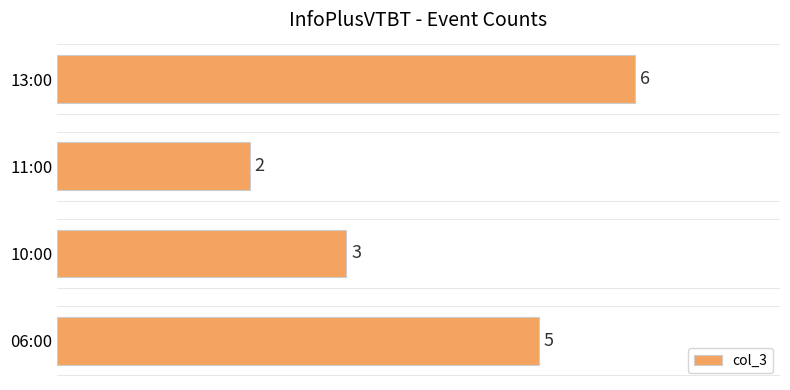

The value at 10:00 is 3. True or false?

True